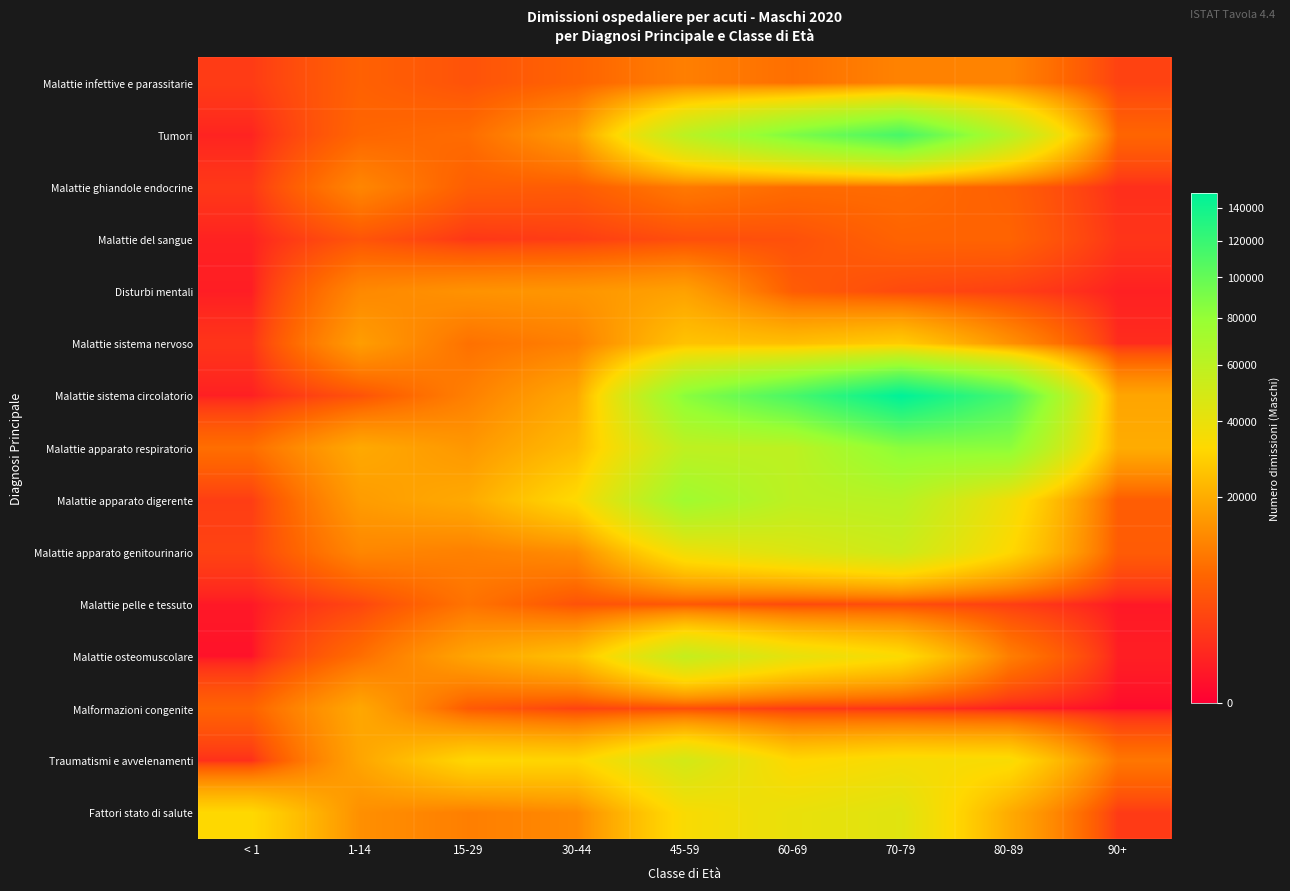

At which category is the sum across all series the highest?

70-79